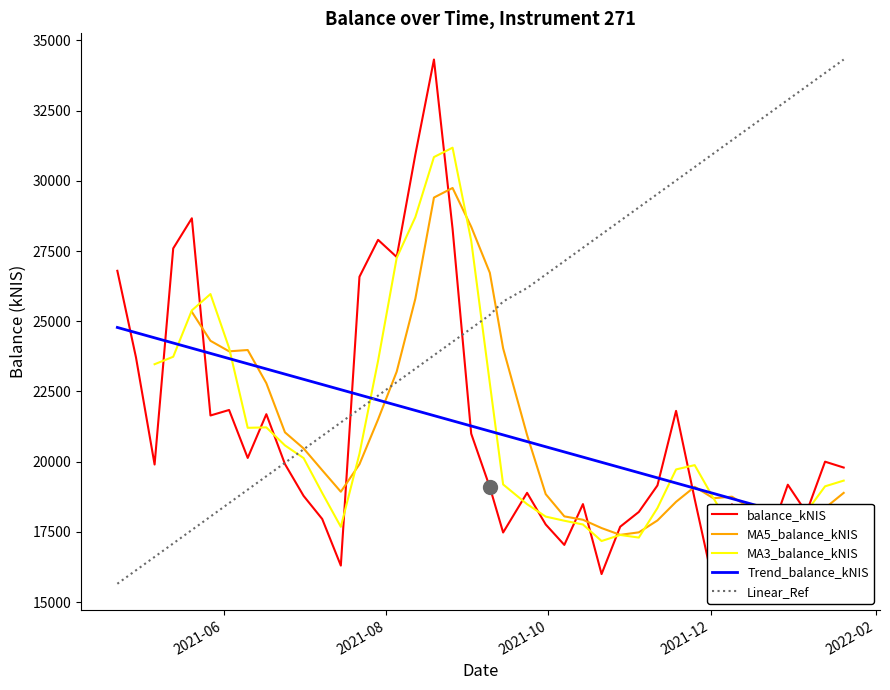

How many interior local valleys (lower than both neighbors) does the data have?

11